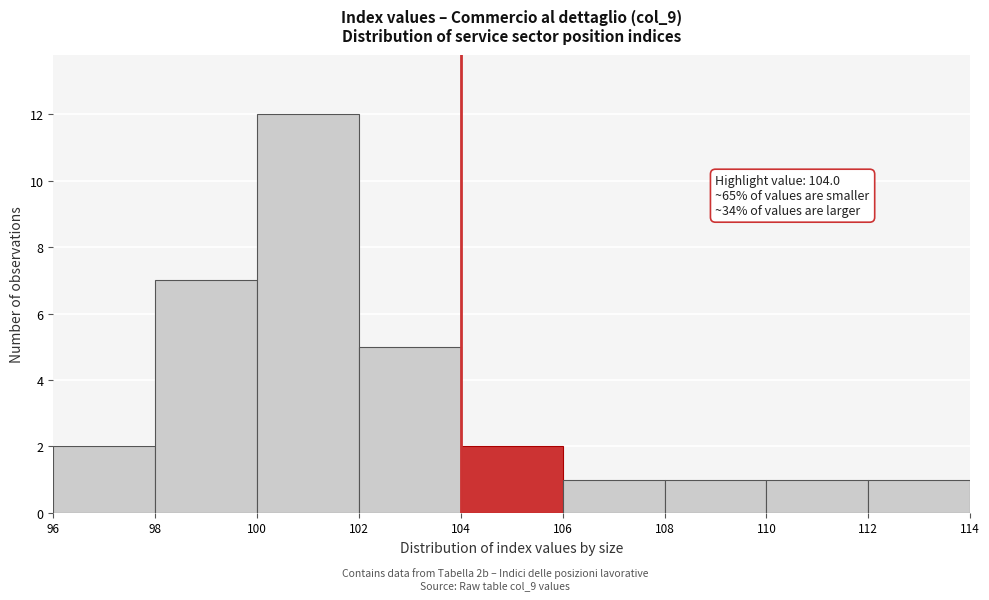

Which range on the x-axis has the tallest bar?

100 to 102